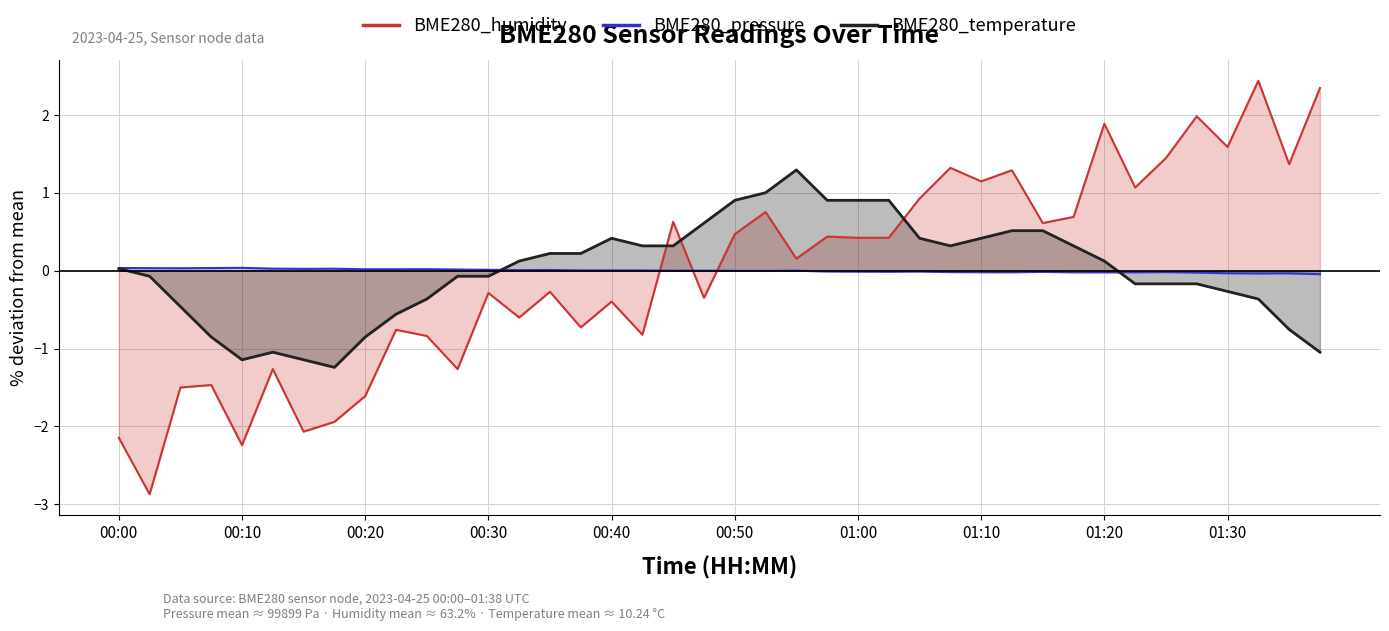

Between 23 and 17, which is larger?

23